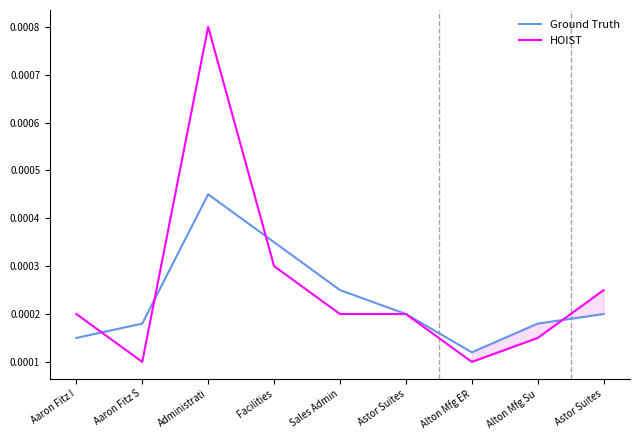

Rank the series by their average value, from lowest to highest.

Ground Truth, HOIST